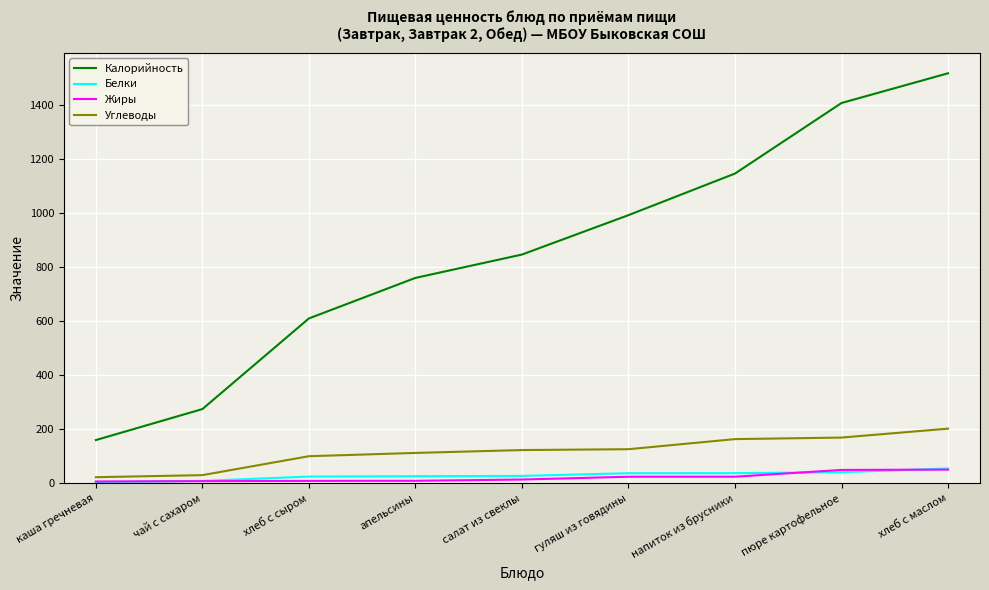

What are all the series names shown in the legend?

Калорийность, Белки, Жиры, Углеводы